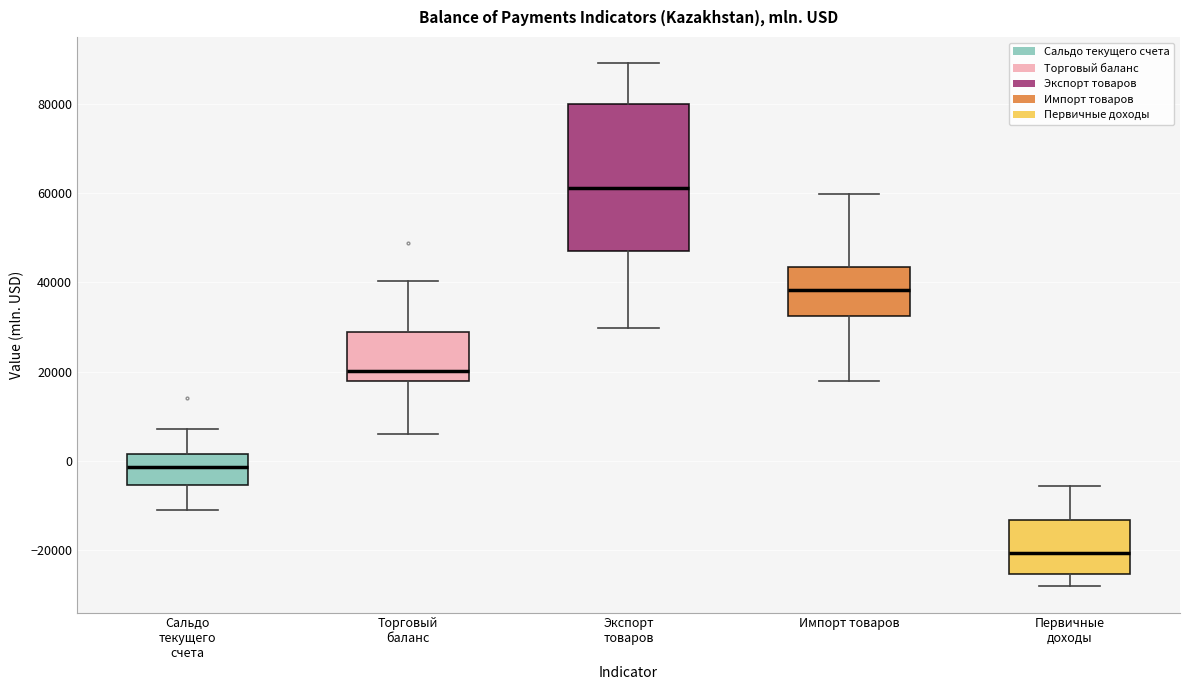

Which box has the highest median line?

Экспорт товаров